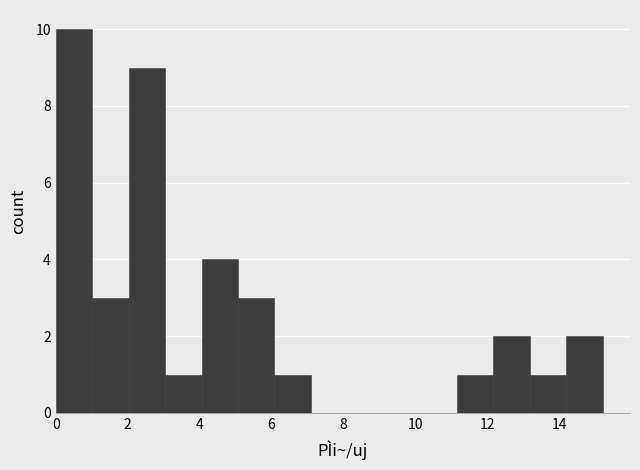

Reading left to right, list every bar in this chart as the range it spans on the x-axis followed by its height. Neither the bar edges nor the heights are printed on the chart, so give them approximately, as read against the axes.

0.0 to 1.0: 10
1.0 to 2.0: 3
2.0 to 3.0: 9
3.0 to 4.0: 1
4.0 to 5.0: 4
5.0 to 6.0: 3
6.0 to 7.0: 1
7.0 to 8.2: 0
8.2 to 9.2: 0
9.2 to 10.2: 0
10.2 to 11.2: 0
11.2 to 12.2: 1
12.2 to 13.2: 2
13.2 to 14.2: 1
14.2 to 15.2: 2